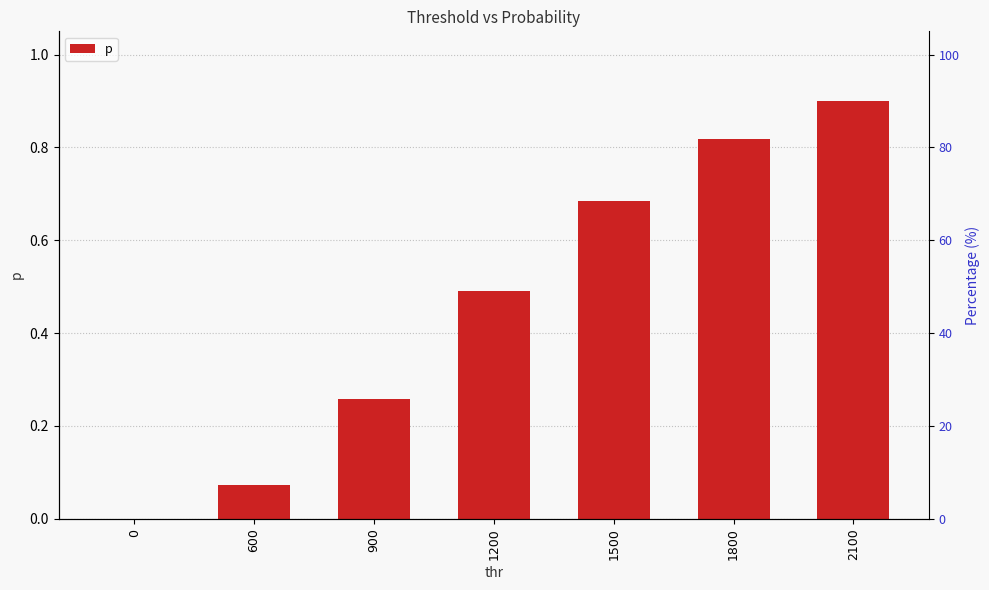

What is the sum of all values?

3.2